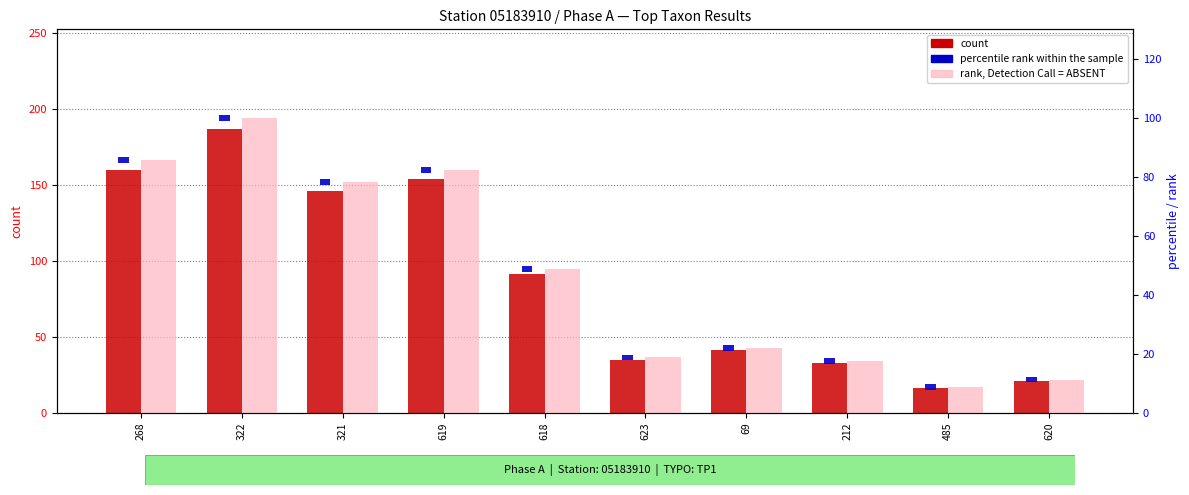

Count the number of categories in the chart.

10